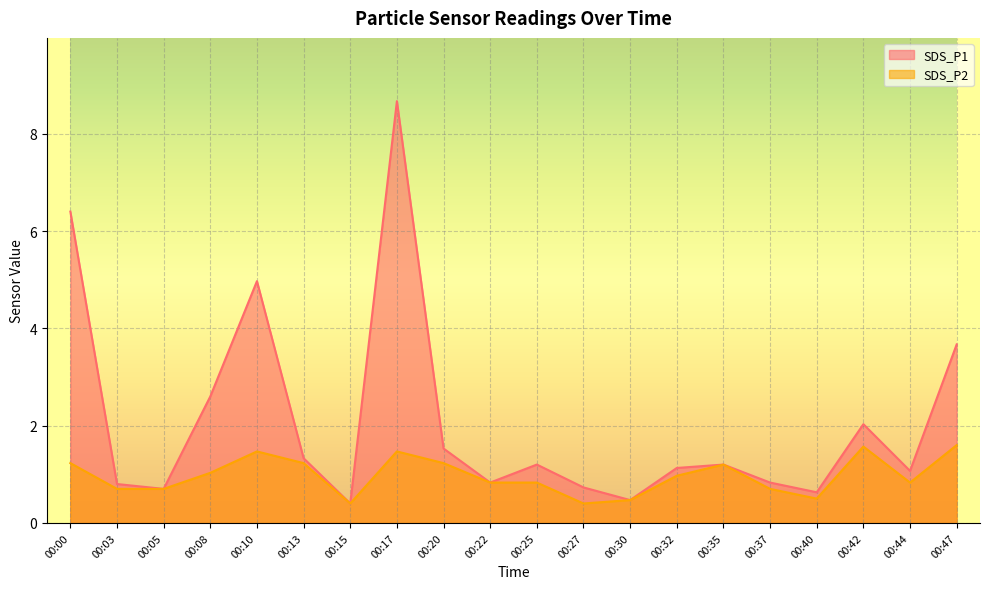

Which series has the largest range (max minus min)?

SDS_P1